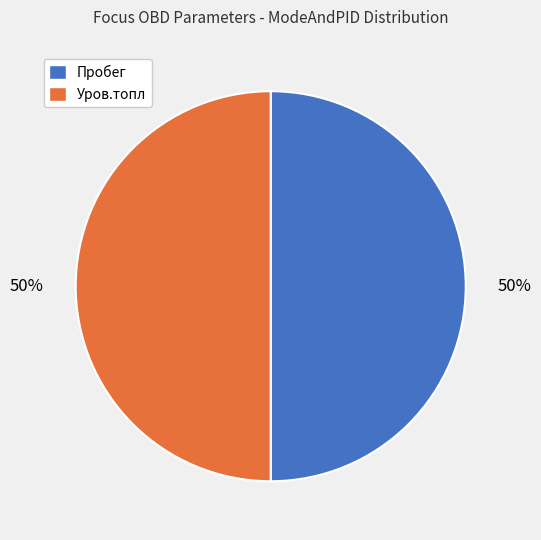

To the nearest percent, what is the average slice percentage?

50%